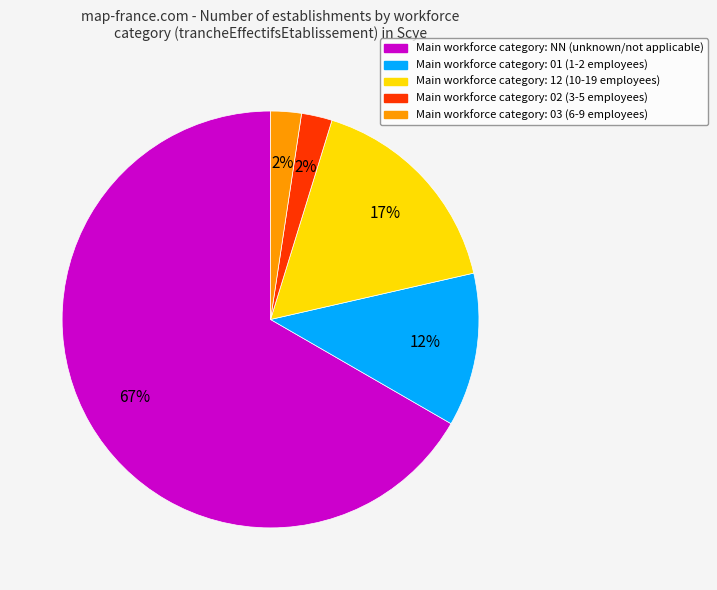

How many segments does this pie chart have?

5